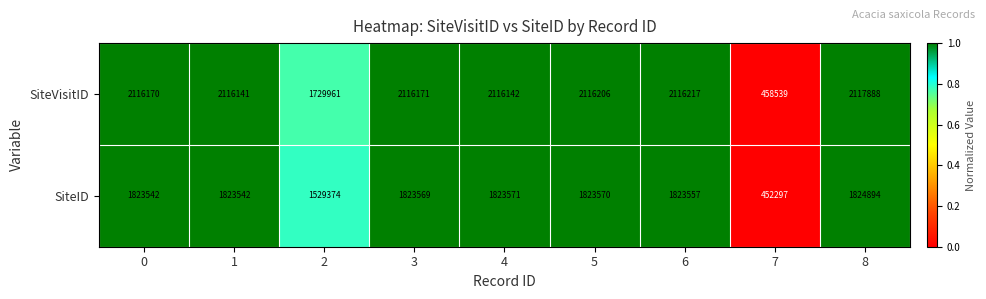

At which category is the sum across all series the highest?

8